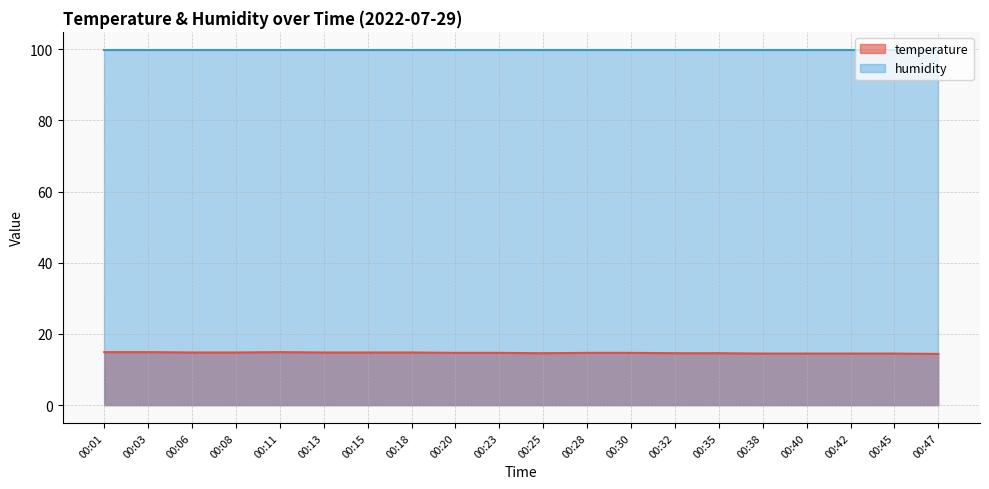

At which category does the chart reach its peak across all series?

00:01